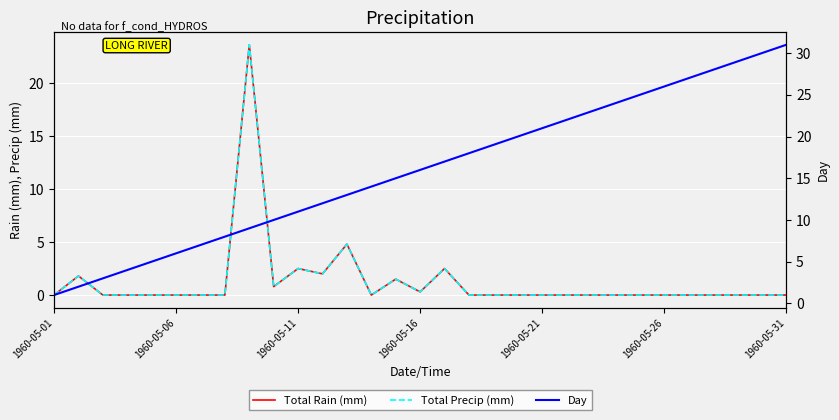

What is the label of the 8th point from the left?

7